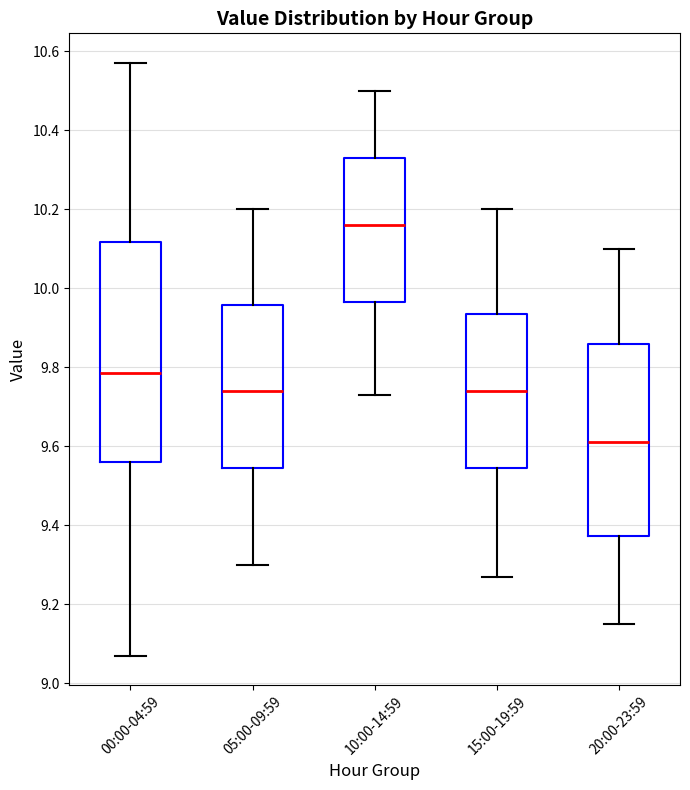

Reading left to right, read every box against the y-axis: the position of its median line, the range the box covers, and the ends of its whiskers. The values are not printed on the chart, so give them approximately, as read against the axis.

00:00-04:59: median 9.78, box 9.56 to 10.12, whiskers 9.08 to 10.58
05:00-09:59: median 9.74, box 9.54 to 9.96, whiskers 9.30 to 10.20
10:00-14:59: median 10.16, box 9.96 to 10.34, whiskers 9.74 to 10.50
15:00-19:59: median 9.74, box 9.54 to 9.94, whiskers 9.28 to 10.20
20:00-23:59: median 9.62, box 9.38 to 9.86, whiskers 9.16 to 10.10